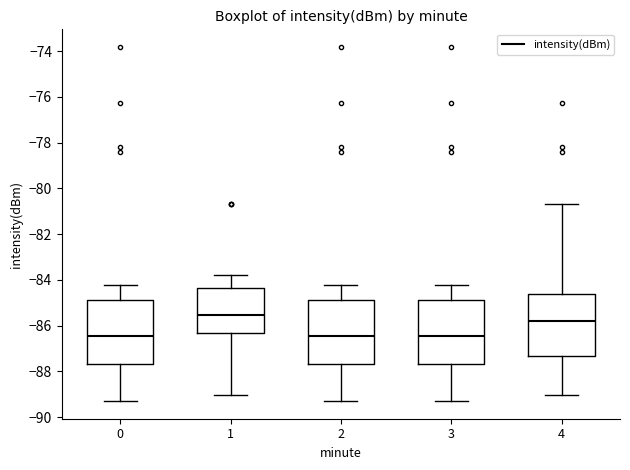

Reading left to right, read every box against the y-axis: the position of its median line, the range the box covers, and the ends of its whiskers. The values are not printed on the chart, so give them approximately, as read against the axis.

0: median -86.4, box -87.6 to -85.0, whiskers -89.4 to -84.2
1: median -85.6, box -86.4 to -84.4, whiskers -89.0 to -83.8
2: median -86.4, box -87.6 to -85.0, whiskers -89.4 to -84.2
3: median -86.4, box -87.6 to -85.0, whiskers -89.4 to -84.2
4: median -85.8, box -87.4 to -84.6, whiskers -89.0 to -80.6